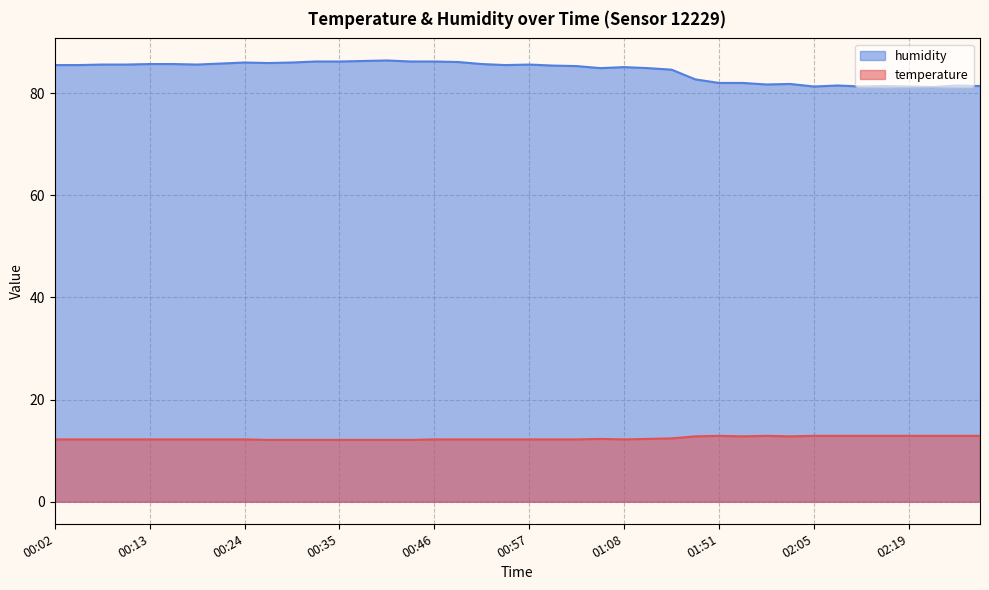

What is the spread (max minus min) of values at 00:38?

74.2